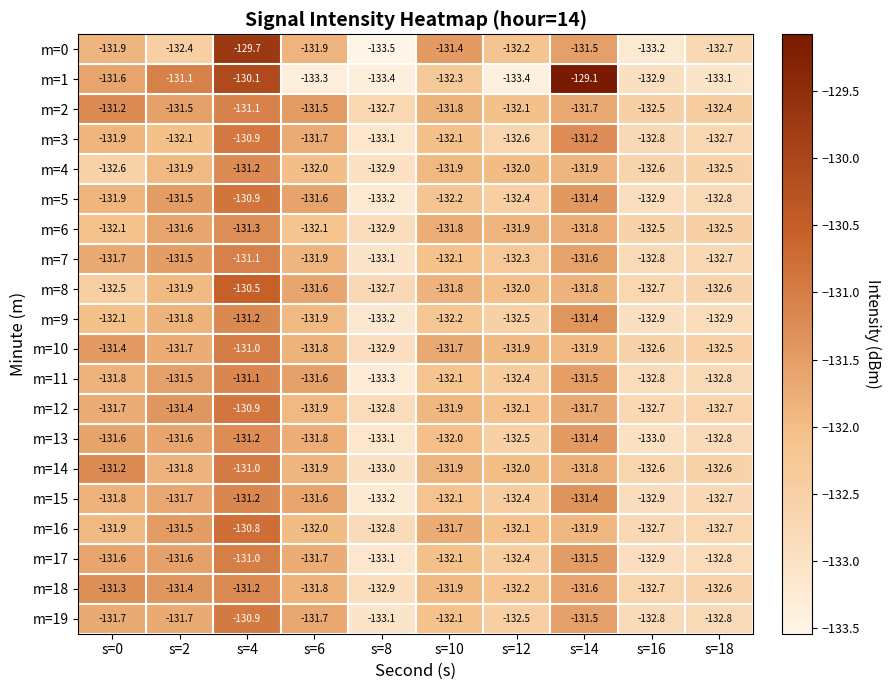

At which label does m=16 first exceed -131?

s=4